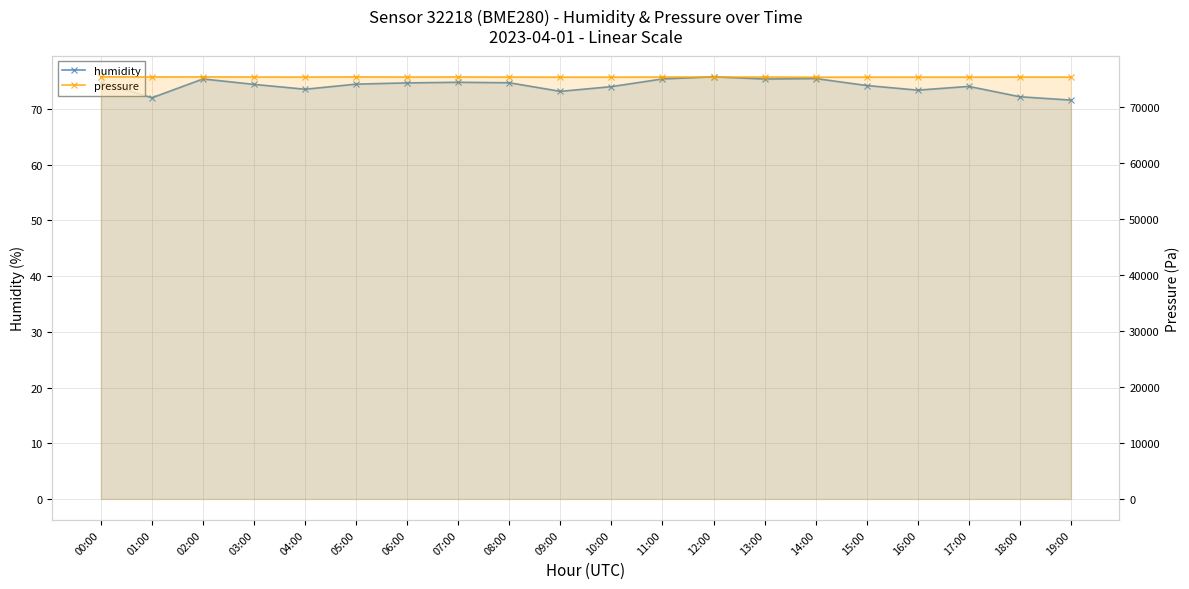

What is the smallest value displayed?

71.6